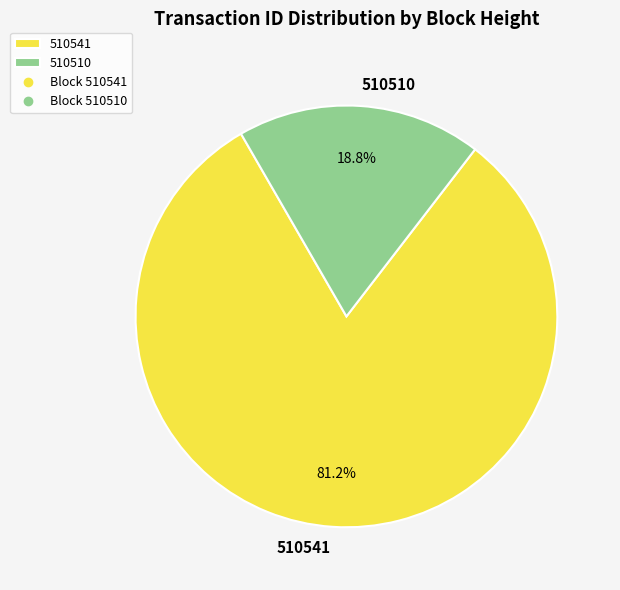

Does 510510 represent more than half of the total?

No